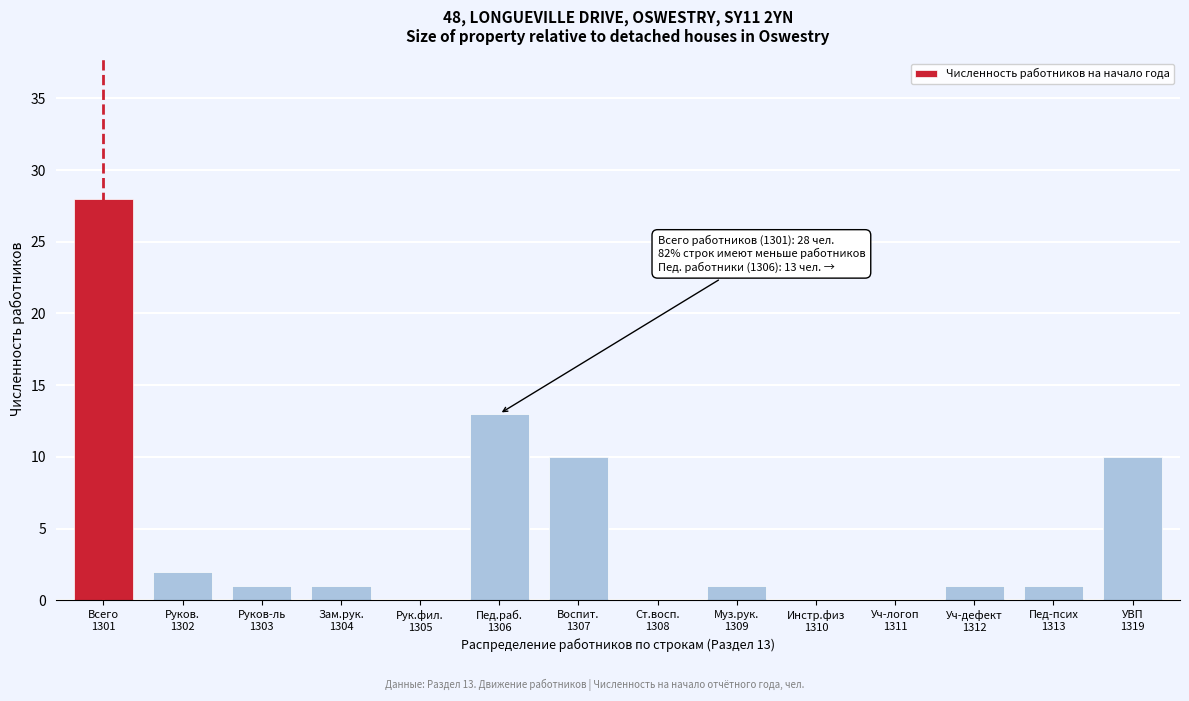

How many categories are shown in the chart?

14